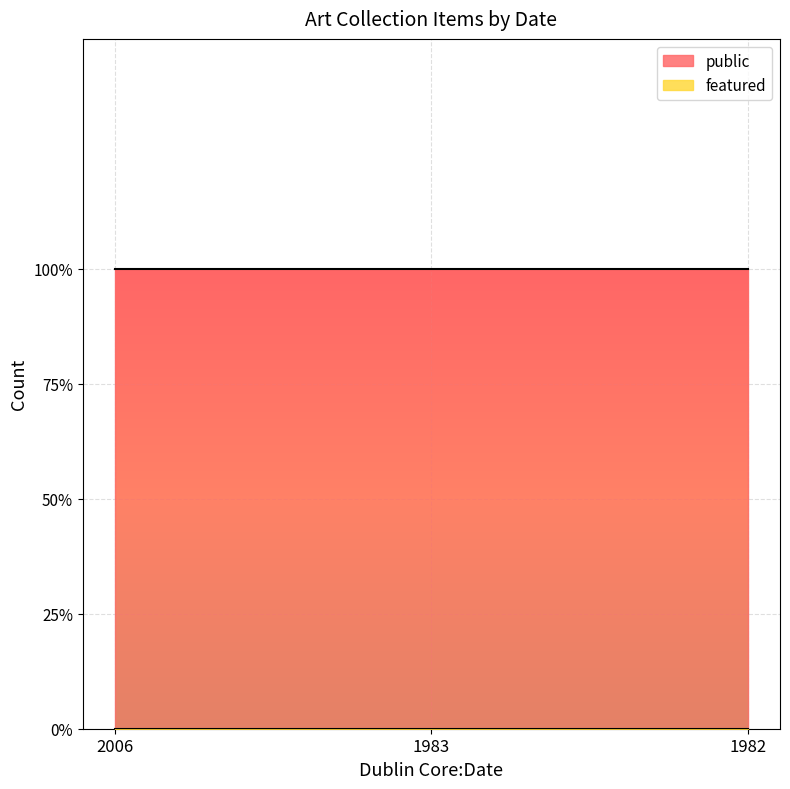

What is the average value of the public series?

1